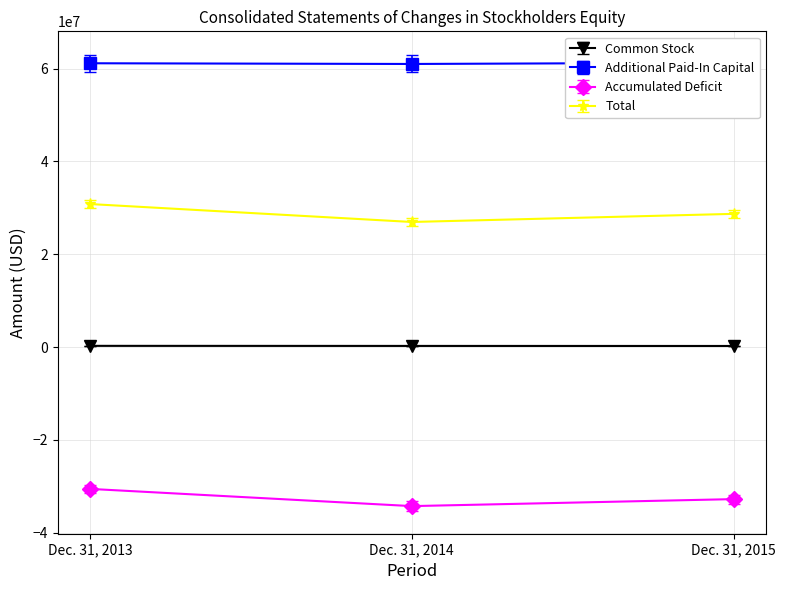

Reading left to right, what are all the values shown in this chart?

Common Stock: Dec. 31, 2013=259000	Dec. 31, 2014=243000	Dec. 31, 2015=232000
Additional Paid-In Capital: Dec. 31, 2013=61129000	Dec. 31, 2014=60977000	Dec. 31, 2015=61249000
Accumulated Deficit: Dec. 31, 2013=-30553000	Dec. 31, 2014=-34262000	Dec. 31, 2015=-32756000
Total: Dec. 31, 2013=29878880	Dec. 31, 2014=26131770	Dec. 31, 2015=27828300